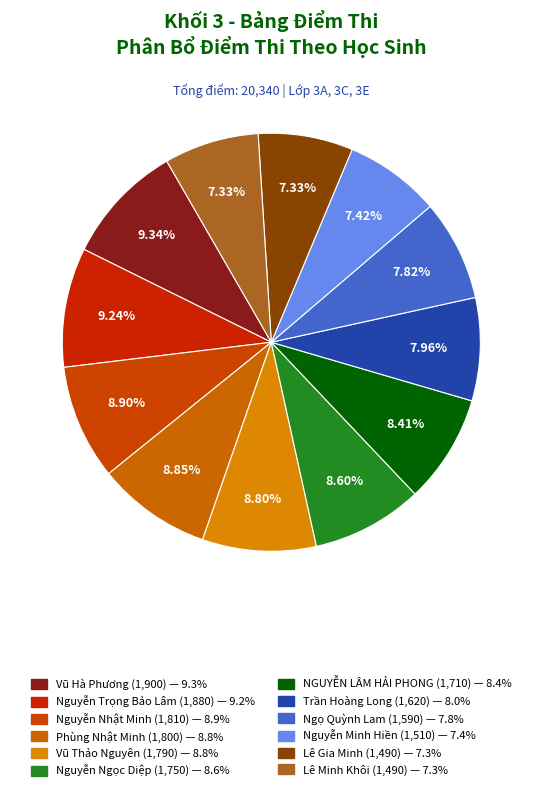

To the nearest percent, what is the difference between the largest and smallest slice percentages?

2%